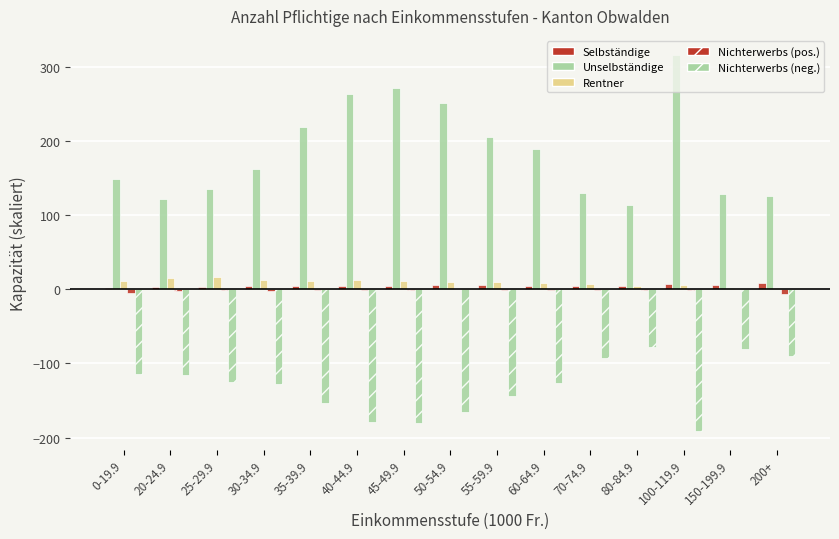

How many groups of bars are there?

15